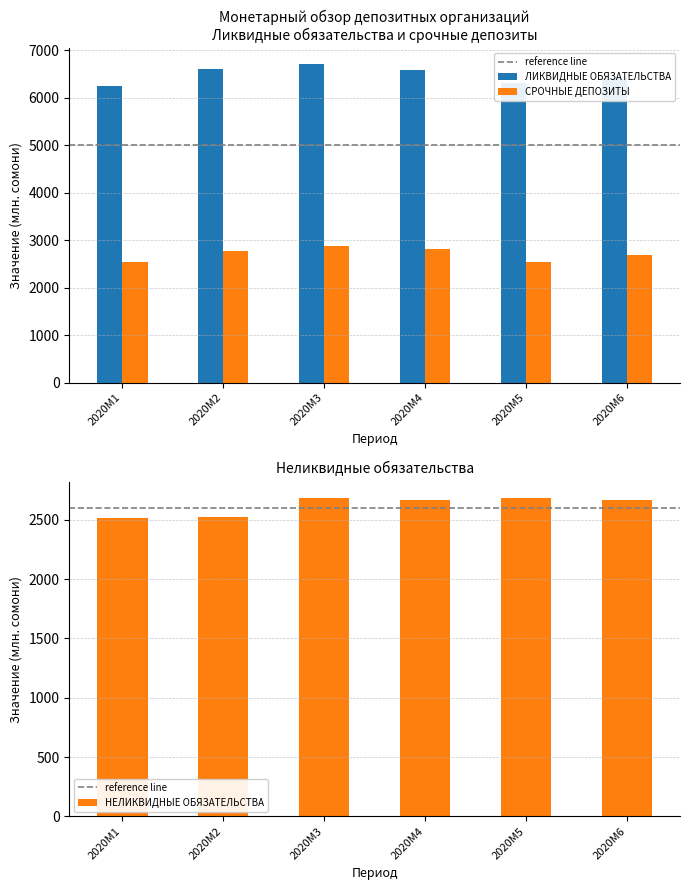

How many categories are shown in the chart?

6